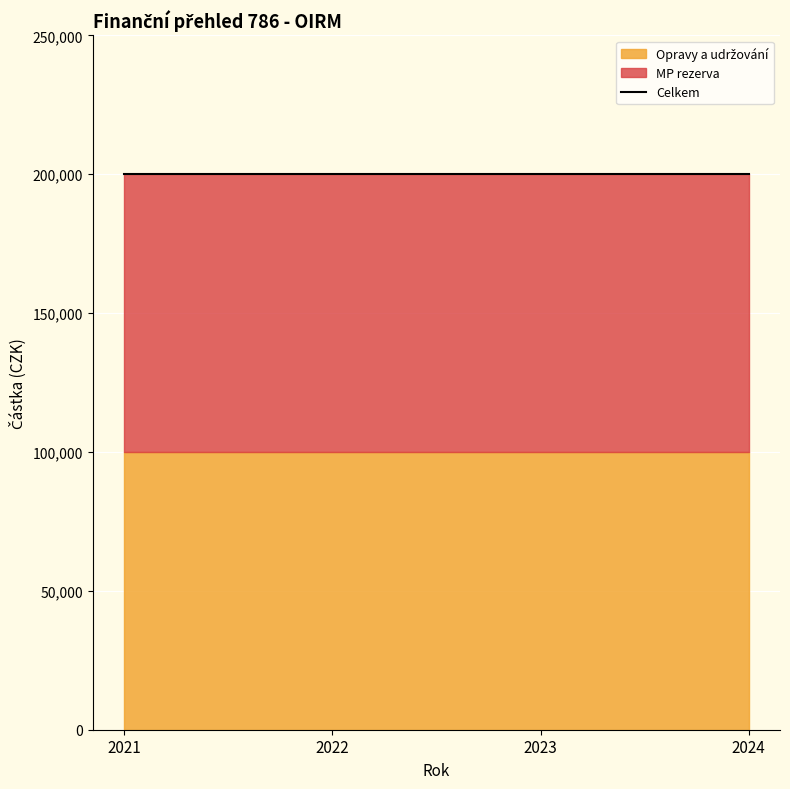

Which series has the largest total across all categories?

Celkem